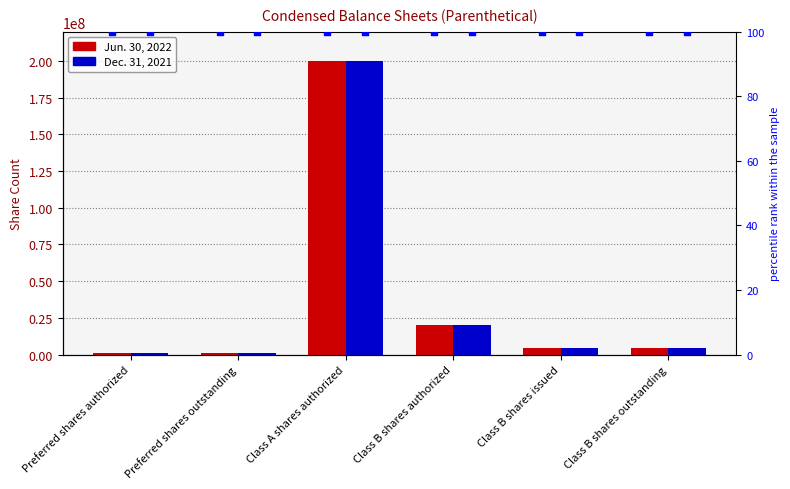

What is the total value across all series at Preferred shares outstanding?

2000100